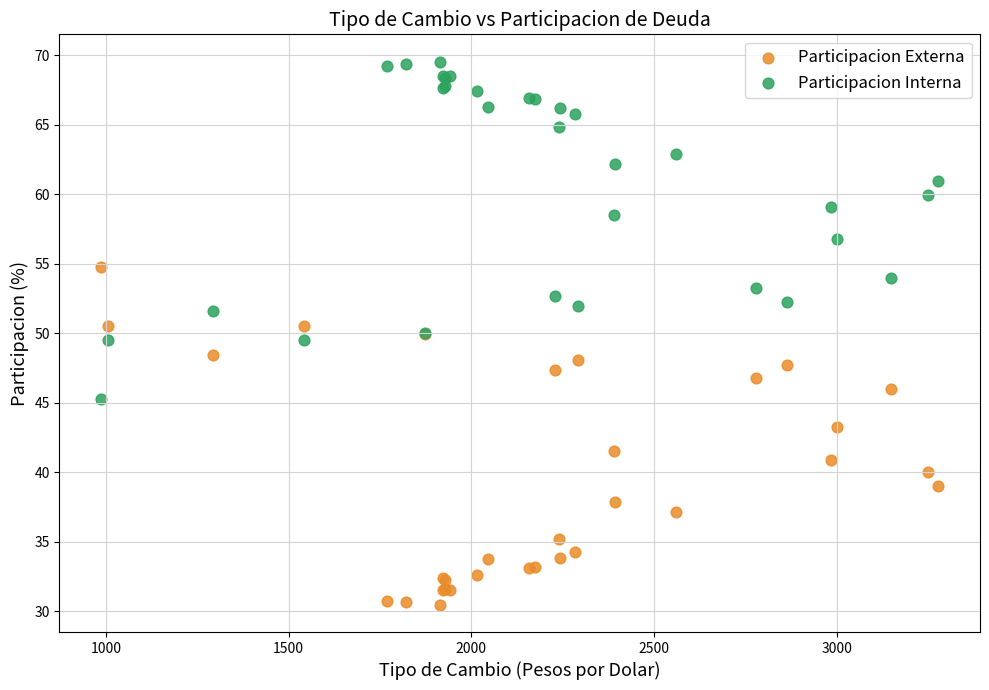

What is the X range (max minus min) for the scatter plot?

2289.5